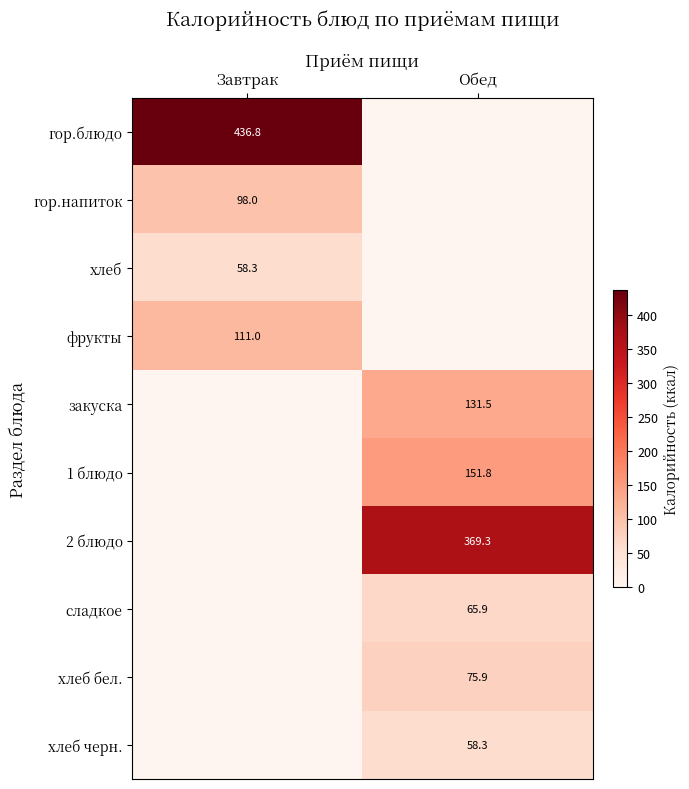

Is the value of гор.блюдо at Завтрак greater than the value of хлеб черн. at Обед?

Yes